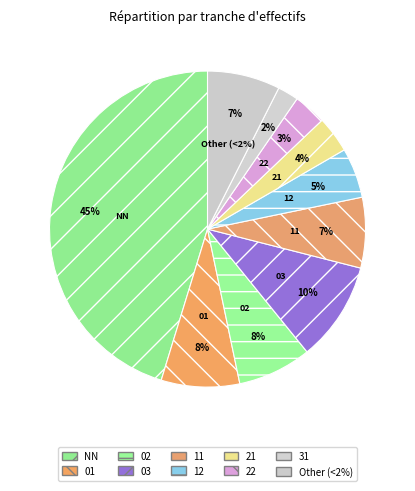

The 31 slice represents 2% of the pie. True or false?

True